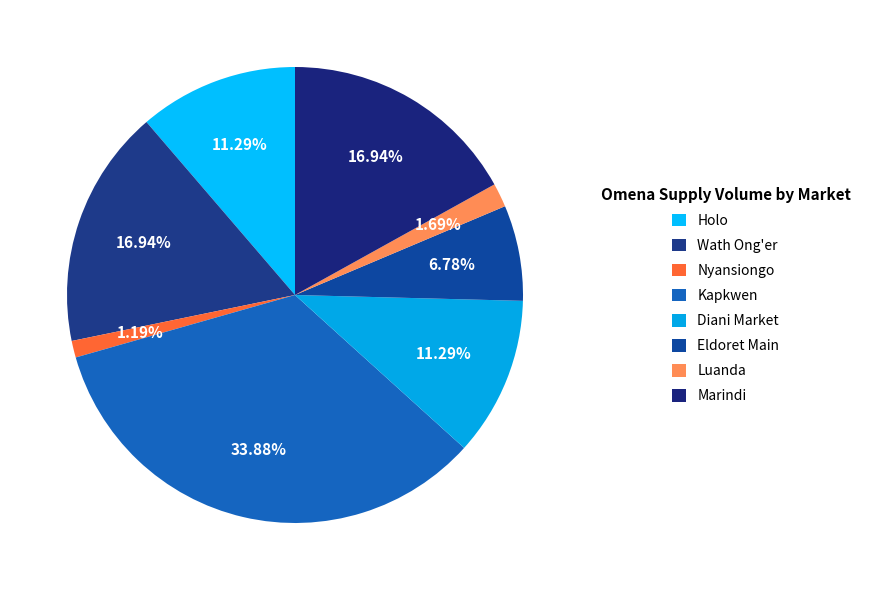

True or false: Diani Market accounts for 11% of the total.

True